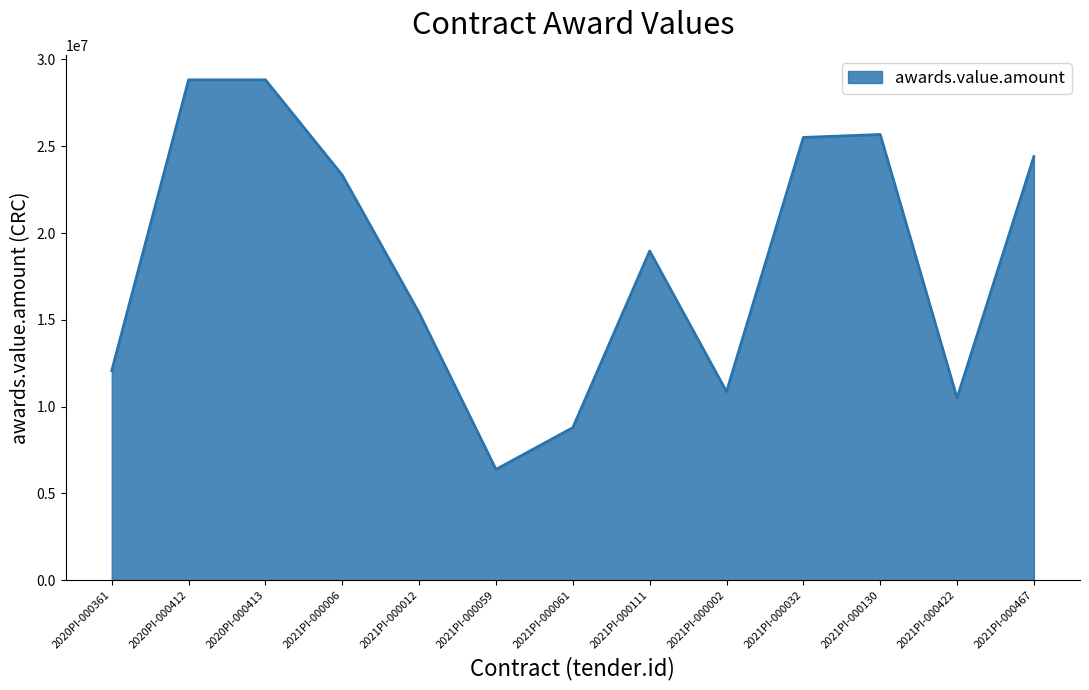

Is it true that the value at 2021PI-000012 is 9512233?

False